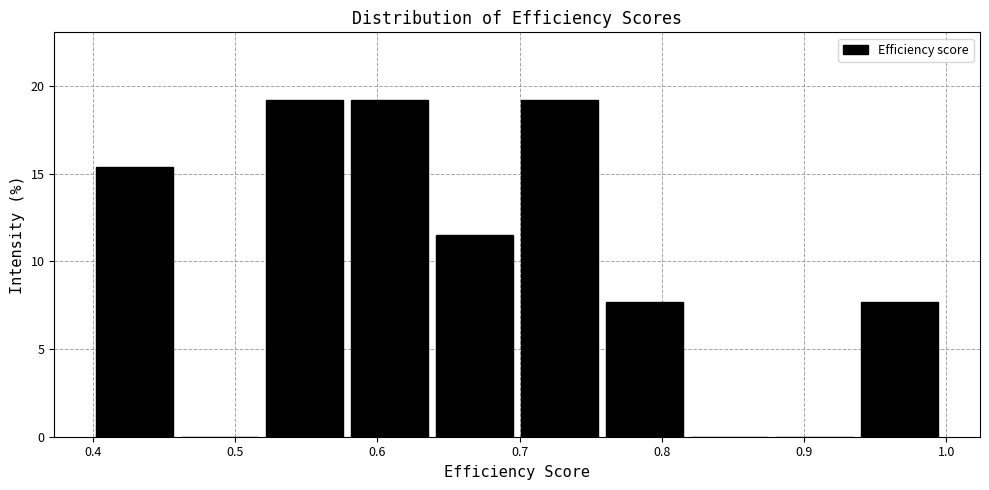

Reading left to right, transcribe this chart: for each bar, give the range it covers on the x-axis and its height. Neither the bar edges nor the heights are printed on the chart, so give them approximately, as read against the axes.

0.40 to 0.46: 15.5
0.46 to 0.52: 0
0.52 to 0.58: 19.0
0.58 to 0.64: 19.0
0.64 to 0.70: 11.5
0.70 to 0.76: 19.0
0.76 to 0.82: 7.5
0.82 to 0.88: 0
0.88 to 0.94: 0
0.94 to 1.00: 7.5